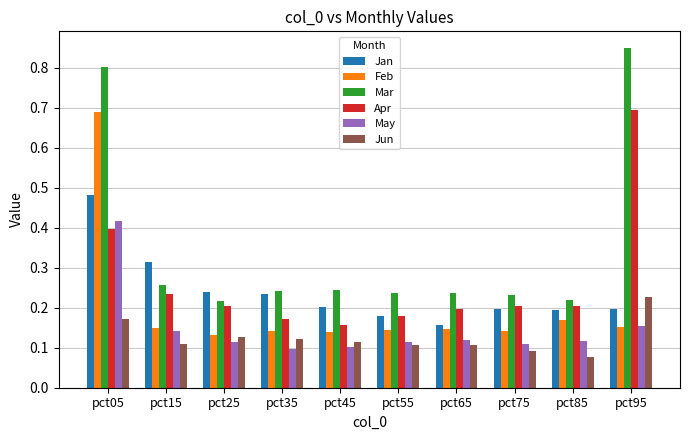

Count the Mar values in the range 0 to 1.

10